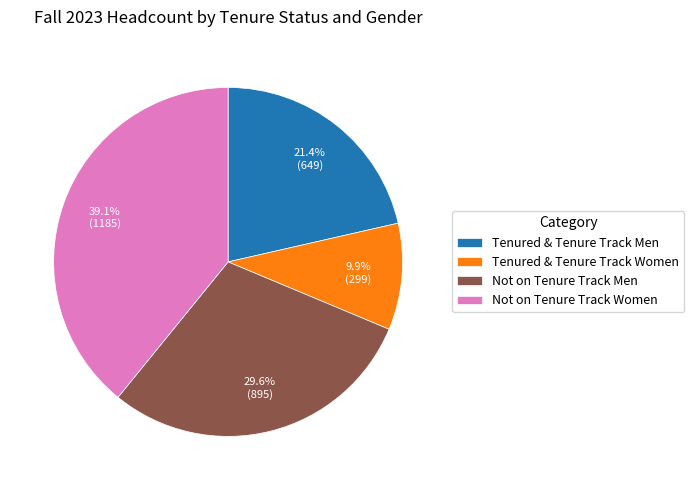

To the nearest percent, what is the difference between the largest and smallest slice percentages?

29%